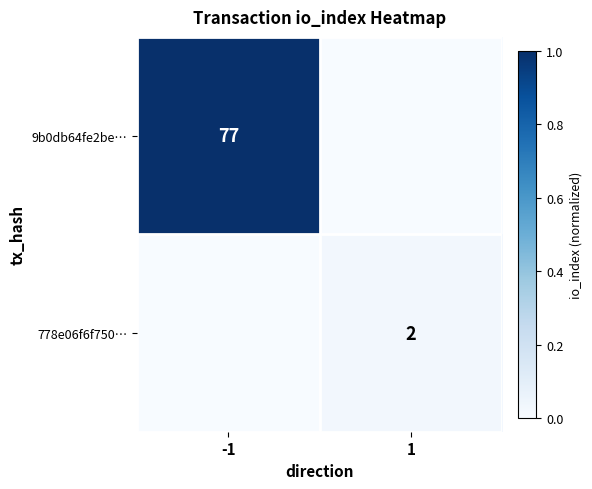

The 9b0db64fe2be… series shows 77 at -1. True or false?

True